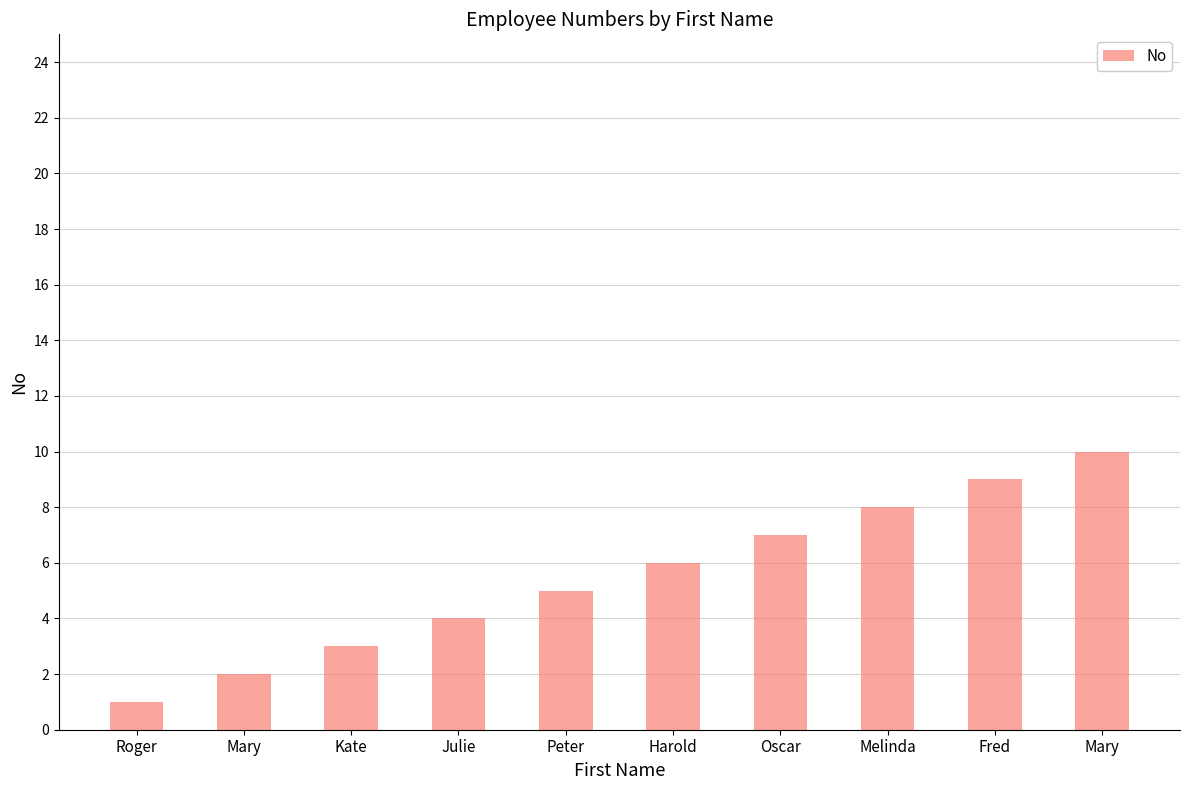

How many data points does each series have?

10